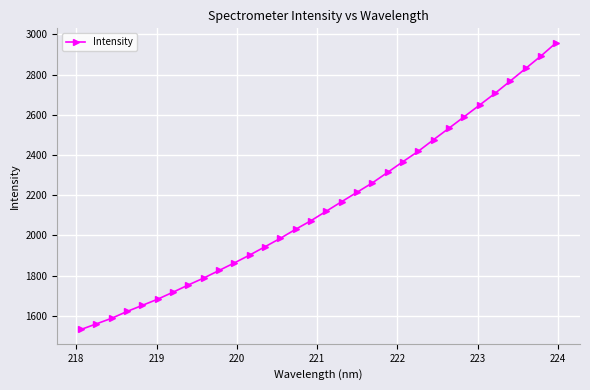

Reading left to right, transcribe all the data shown in this chart.

1531.8	1559.7	1587.6	1621.5	1651.9	1682.7	1717.5	1753.5	1787.9	1825.6	1863.3	1902.4	1943.7	1985.7	2030.8	2073.6	2120.9	2168.1	2214.8	2261.5	2314.0	2367.3	2419.0	2476.9	2533.5	2591.1	2648.8	2706.7	2768.3	2830.5	2892.6	2958.9